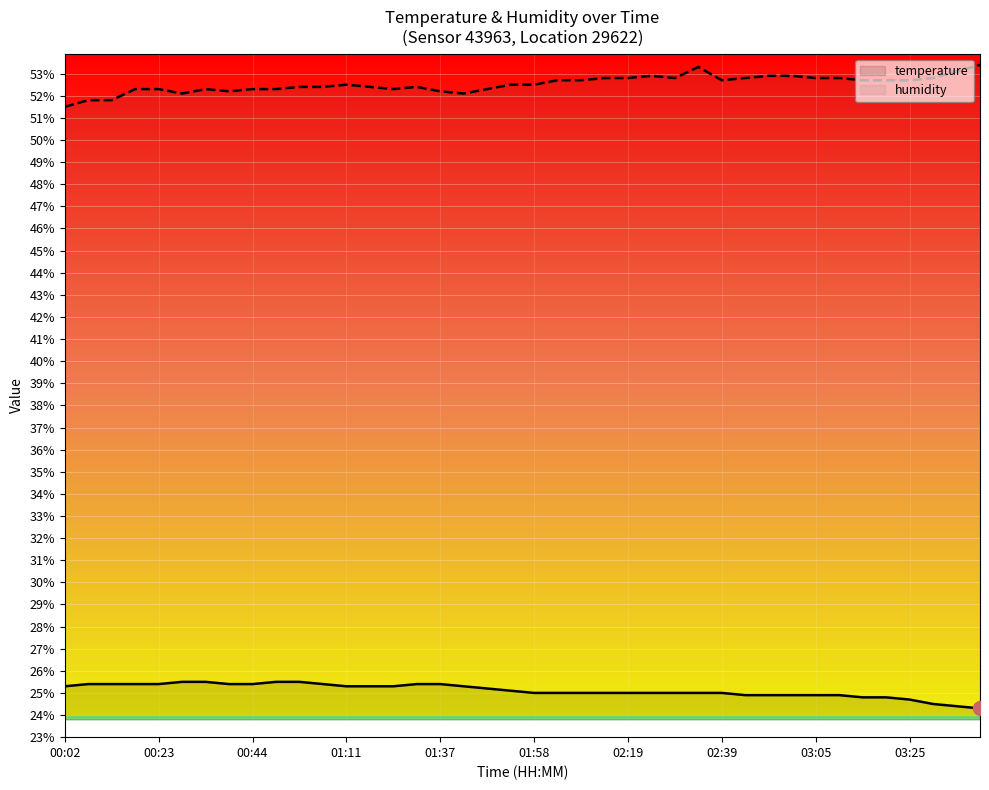

Rank the series at 03:25 from highest to lowest value.

humidity, temperature